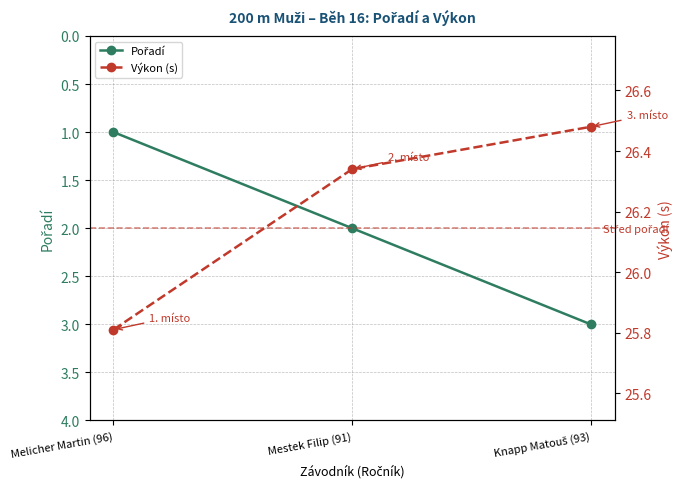

At which category is the sum across all series the highest?

Knapp Matouš (93)